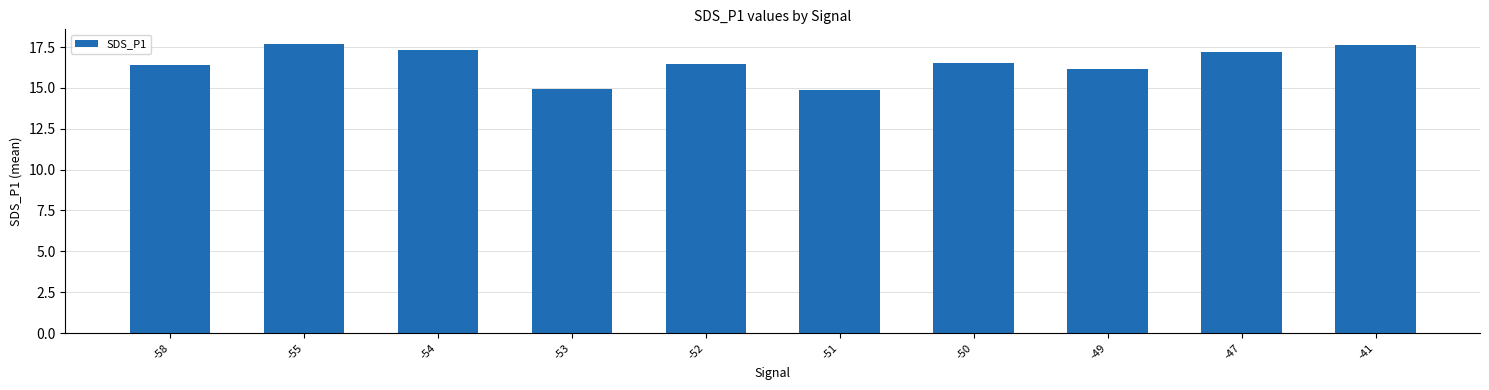

What is the sum of all values?

165.2